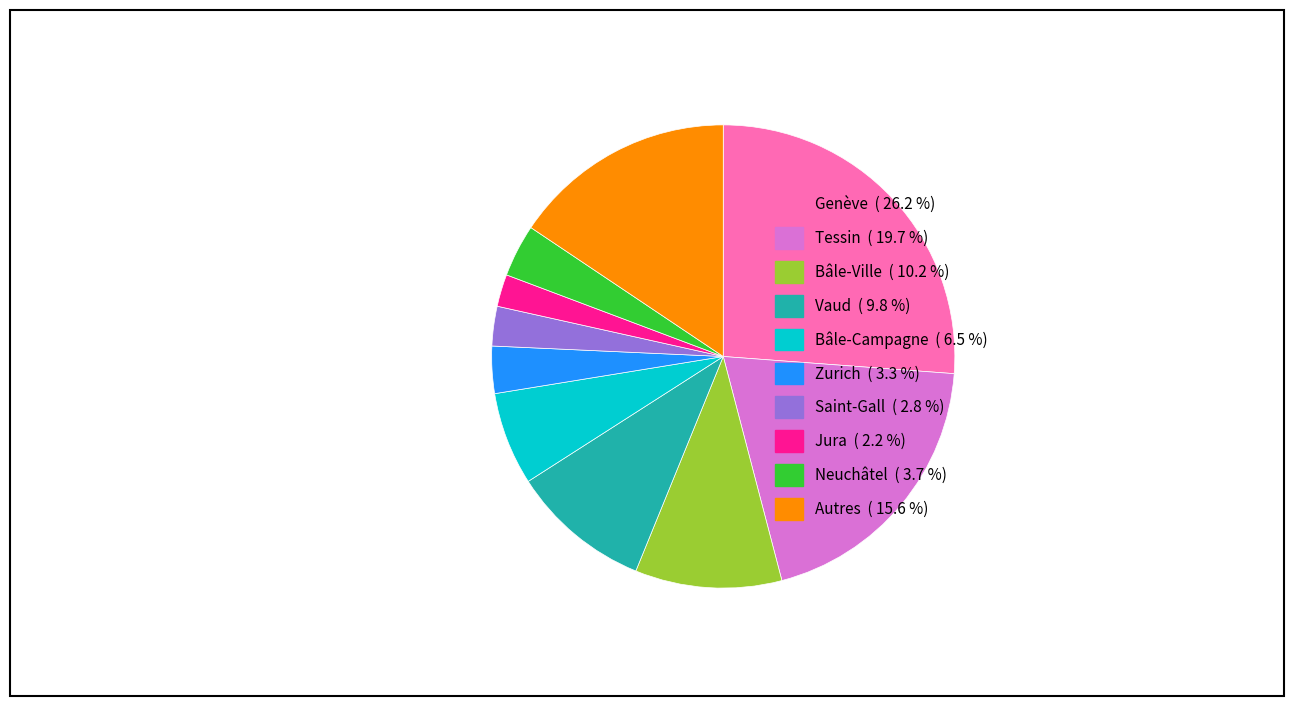

Count the number of slices in the pie.

10